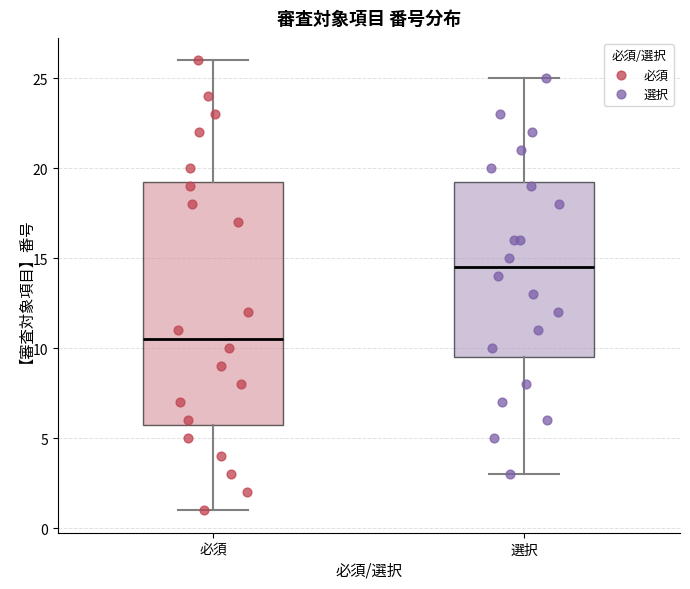

Reading left to right, read every box against the y-axis: the position of its median line, the range the box covers, and the ends of its whiskers. The values are not printed on the chart, so give them approximately, as read against the axis.

必須: median 10.5, box 6.0 to 19.5, whiskers 1.0 to 26.0
選択: median 14.5, box 9.5 to 19.5, whiskers 3.0 to 25.0